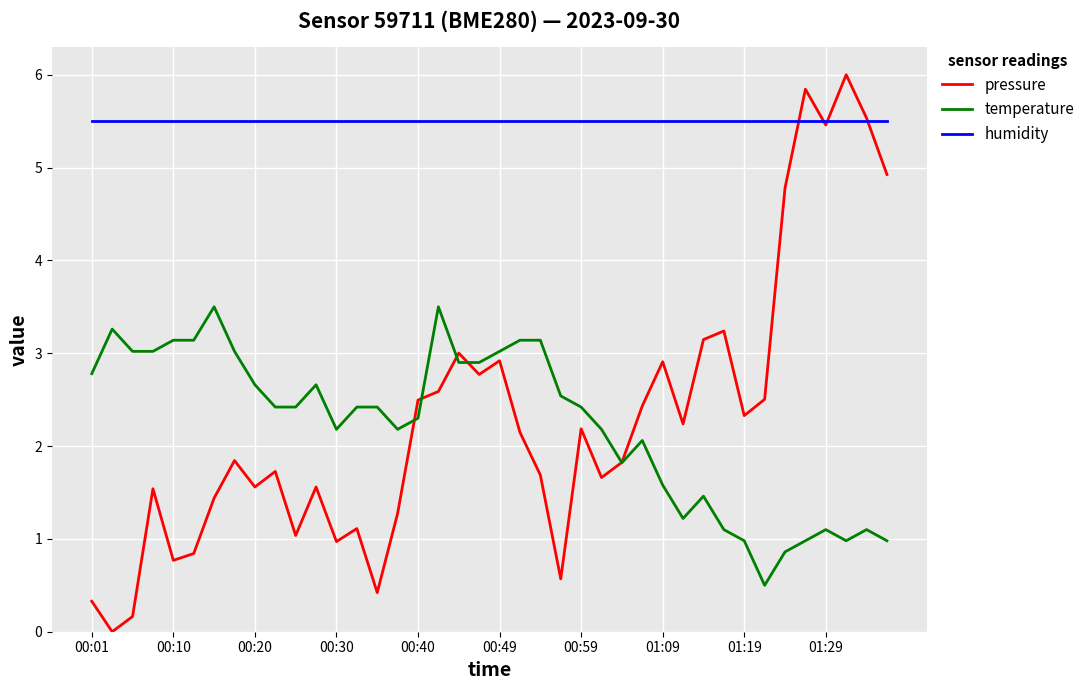

Which series has the largest range (max minus min)?

pressure